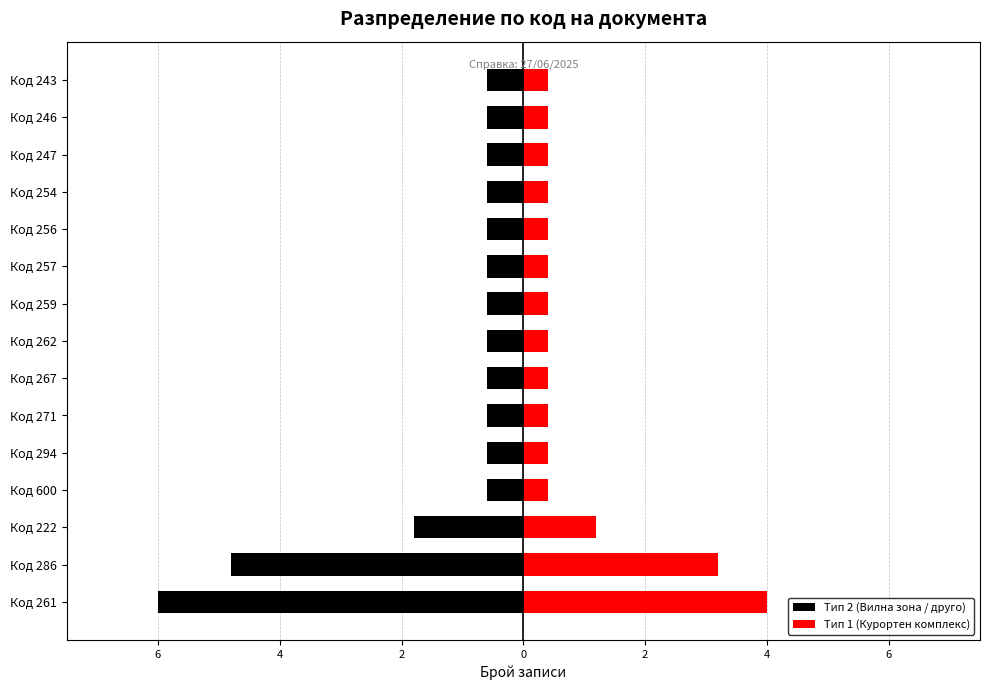

What is the spread (max minus min) of values at Код 294?

1.0